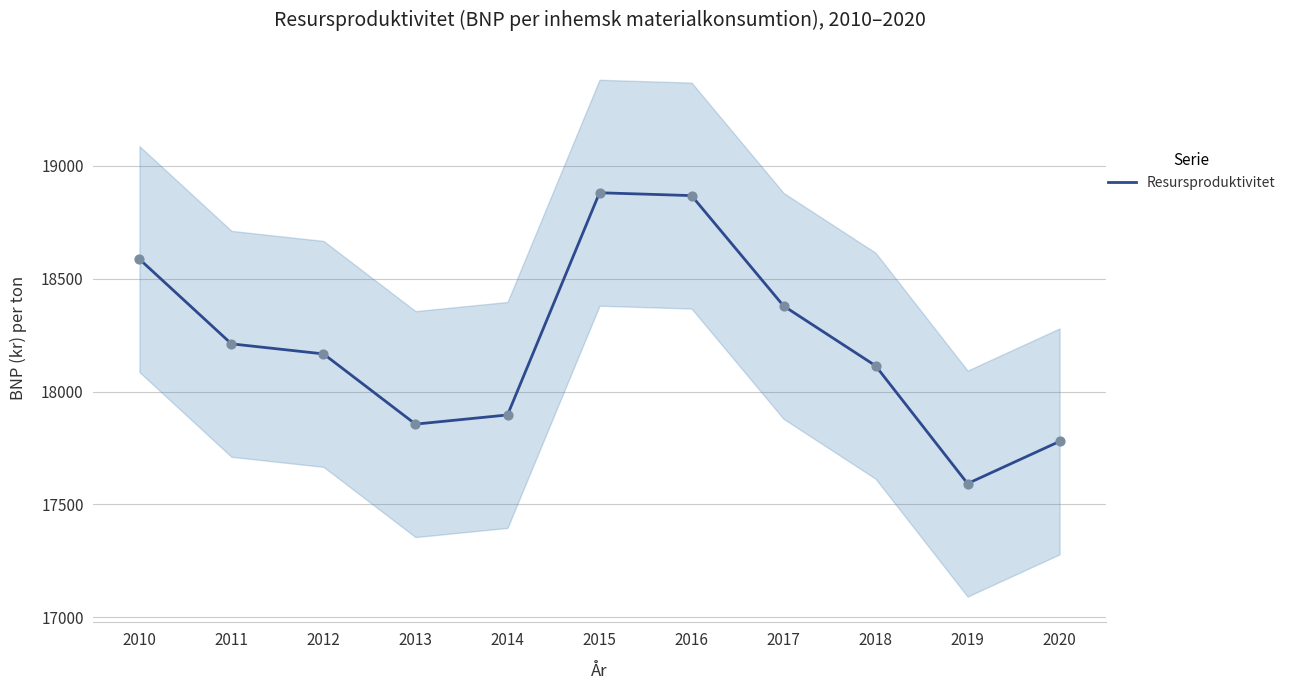

What is the change in value from 2012 to 2015?

+713.3